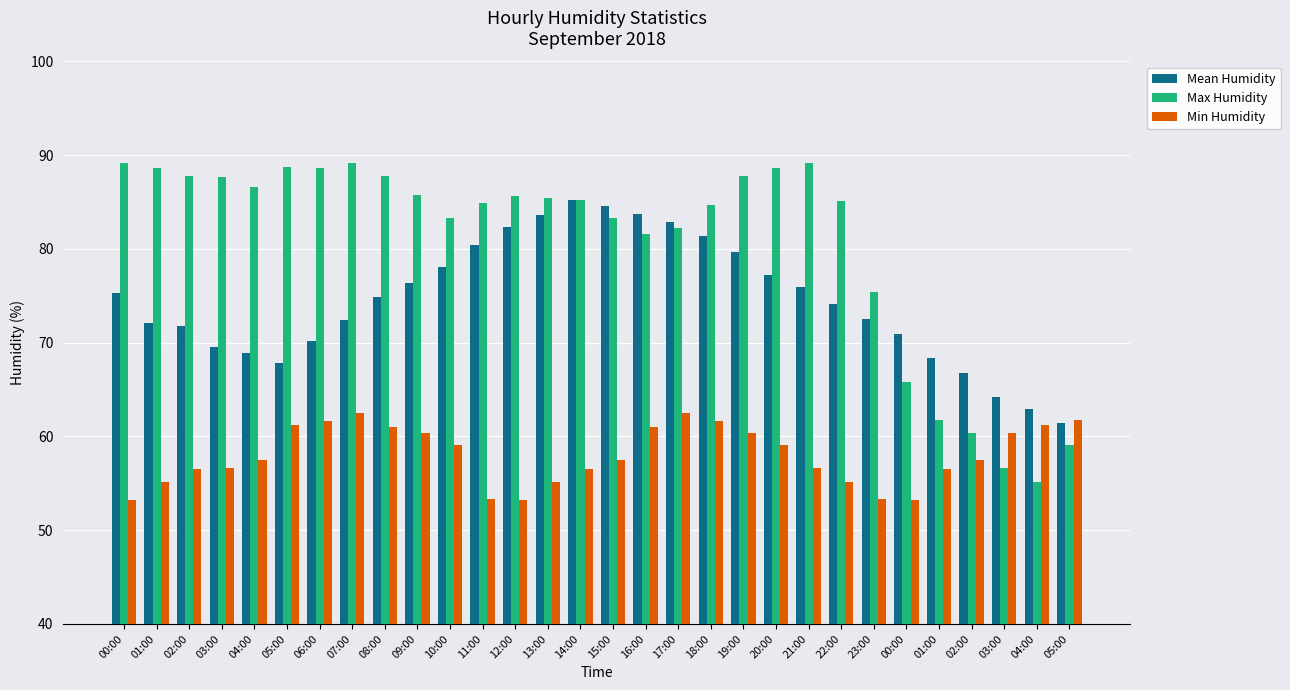

List the series in order of their overall mean, highest first.

Max Humidity, Mean Humidity, Min Humidity